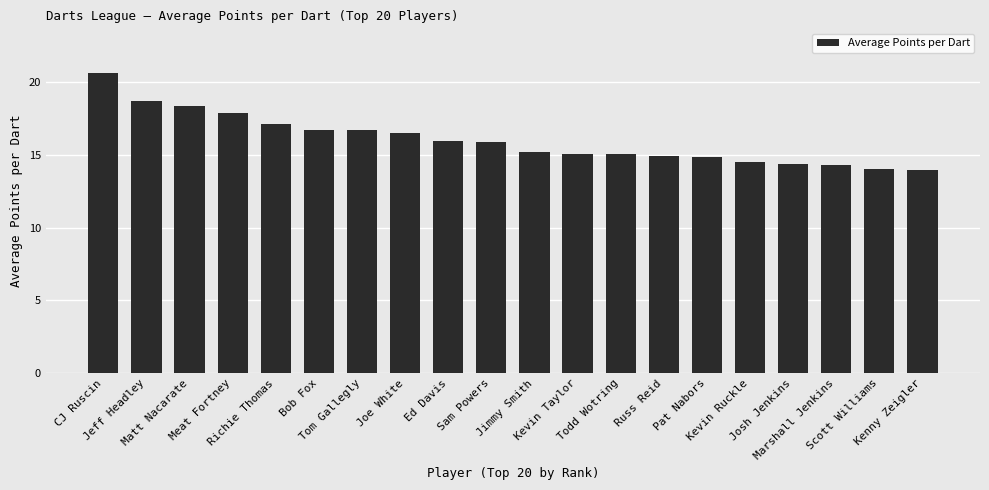

Which label corresponds to the largest value in the chart?

CJ Ruscin